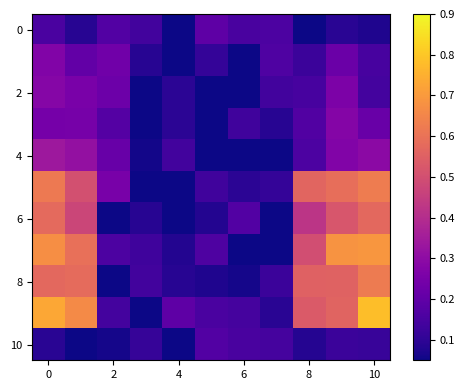

Which label corresponds to the smallest value in the chart?

7